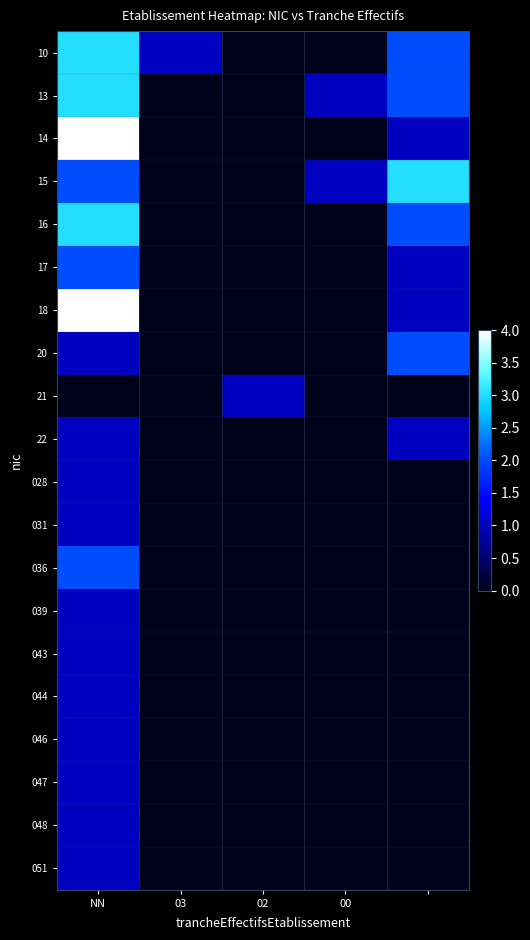

Count the number of data series in this chart.

20